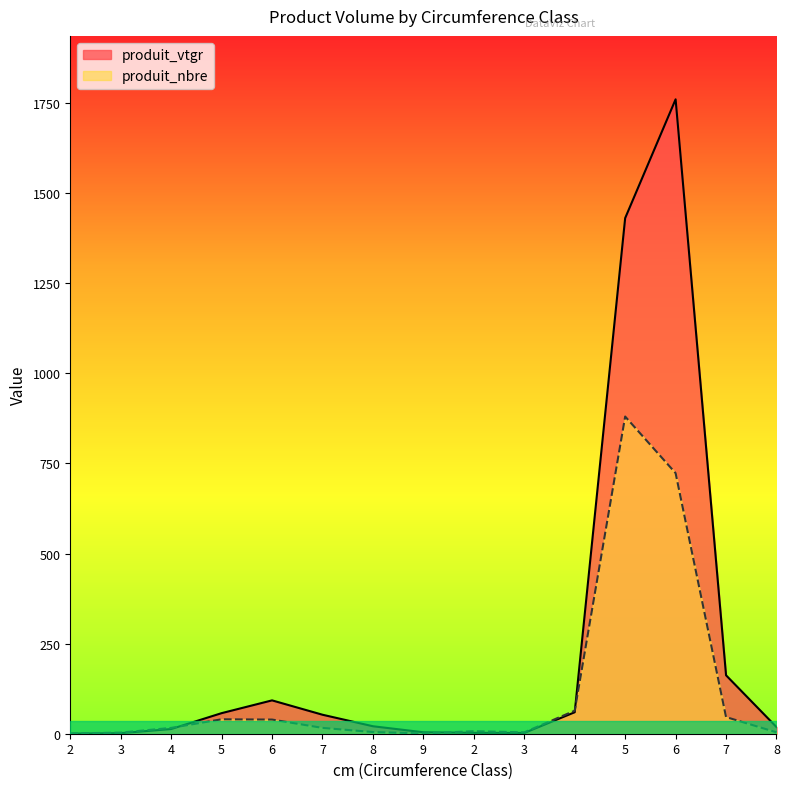

What is the difference between the produit_nbre values at 2 and 7?

15.4